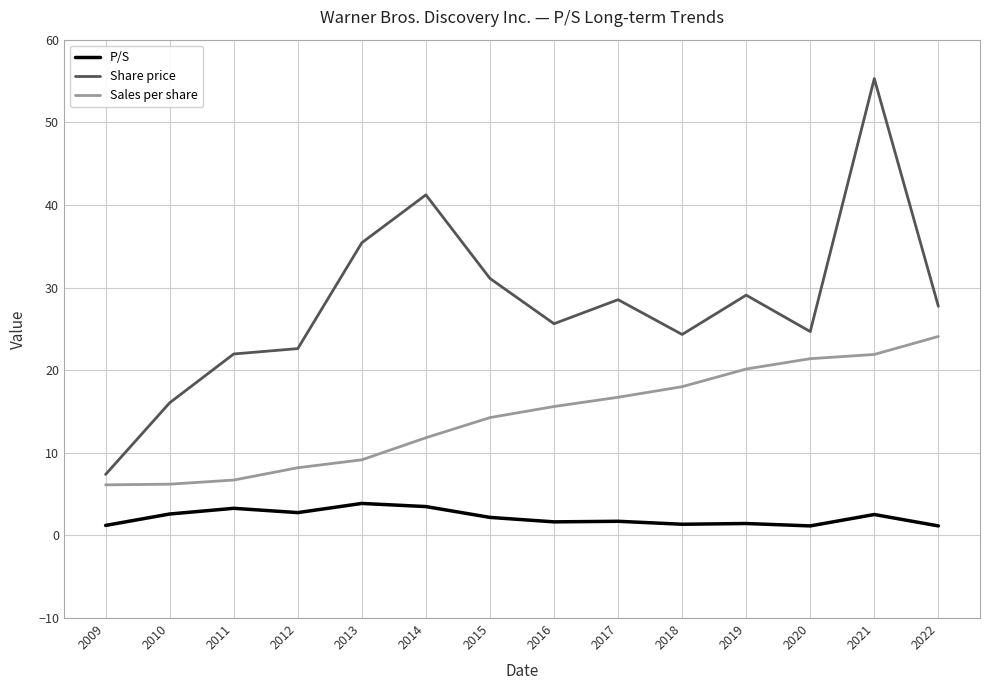

Rank the series by their average value, from lowest to highest.

P/S, Sales per share, Share price